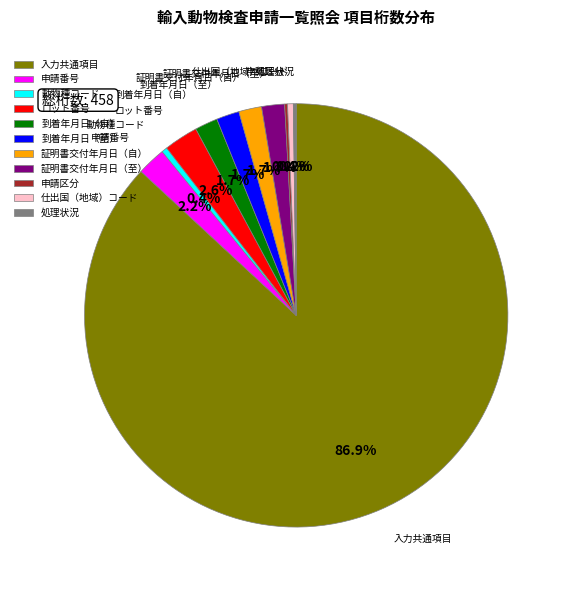

Is there a majority slice in this chart?

Yes